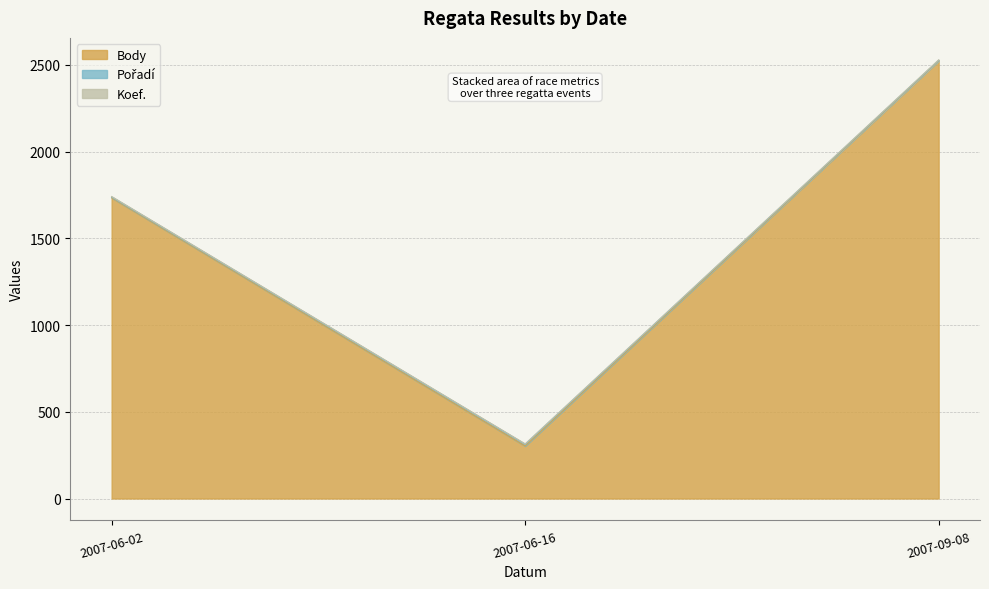

At which category is the sum across all series the highest?

2007-09-08